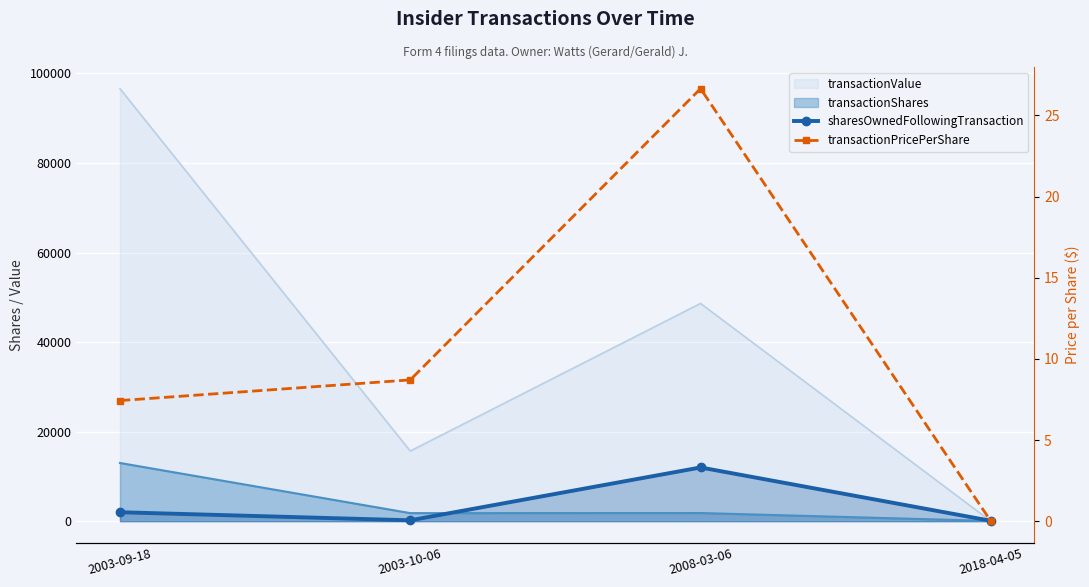

What is the minimum value for sharesOwnedFollowingTransaction?

92.0